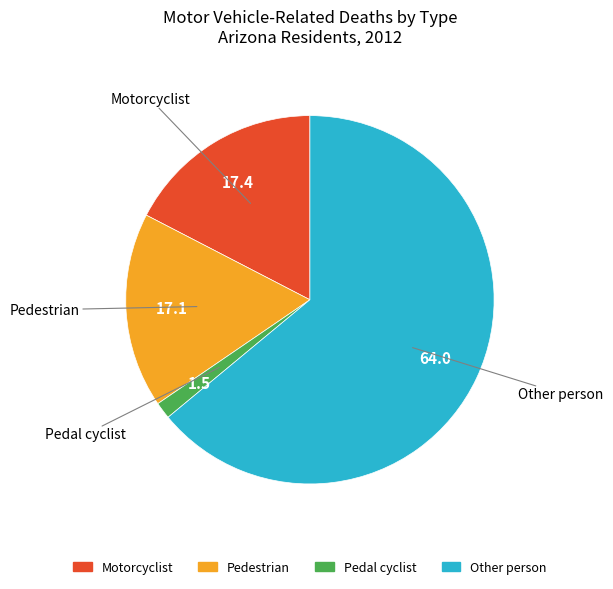

Is there any slice that represents more than half of the pie?

Yes